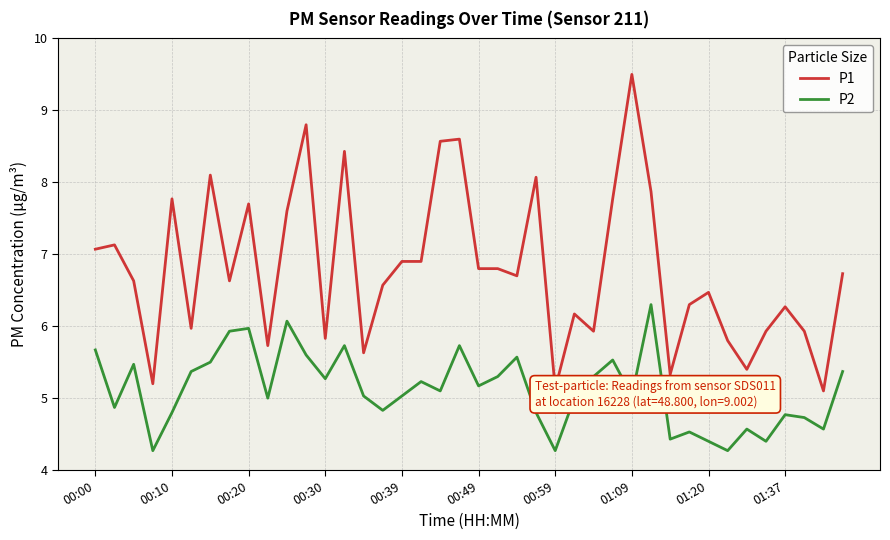

What is the minimum value shown in the chart?

4.3